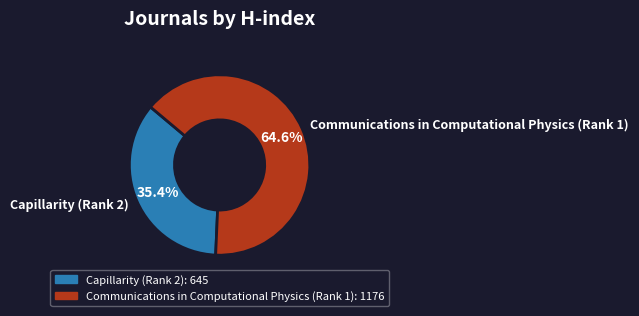

To the nearest percent, what is the difference between the Communications in Computational Physics (Rank 1) and Capillarity (Rank 2) slice percentages?

29%